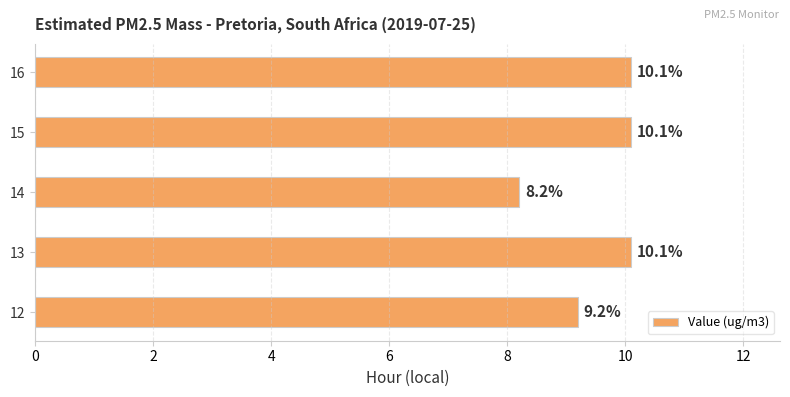

How many bars are there in total?

5